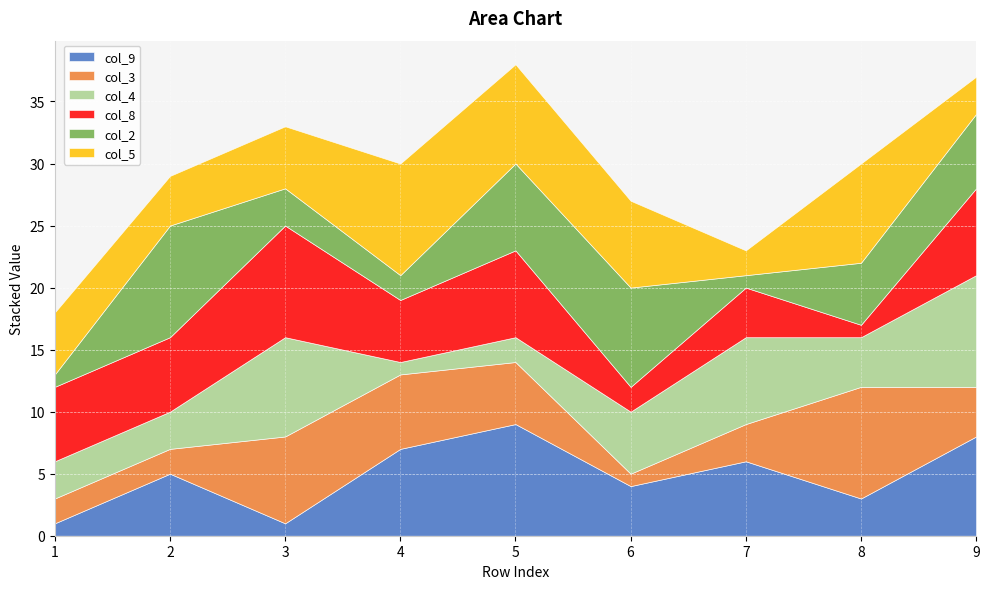

Reading right to left, transcribe all the data shown in this chart.

col_9: 8	3	6	4	9	7	1	5	1
col_3: 4	9	3	1	5	6	7	2	2
col_4: 9	4	7	5	2	1	8	3	3
col_8: 7	1	4	2	7	5	9	6	6
col_2: 6	5	1	8	7	2	3	9	1
col_5: 3	8	2	7	8	9	5	4	5